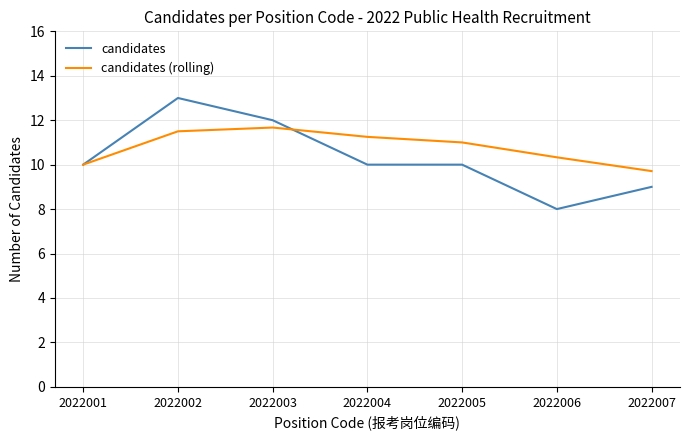

What is the highest value of the candidates series?

13.0